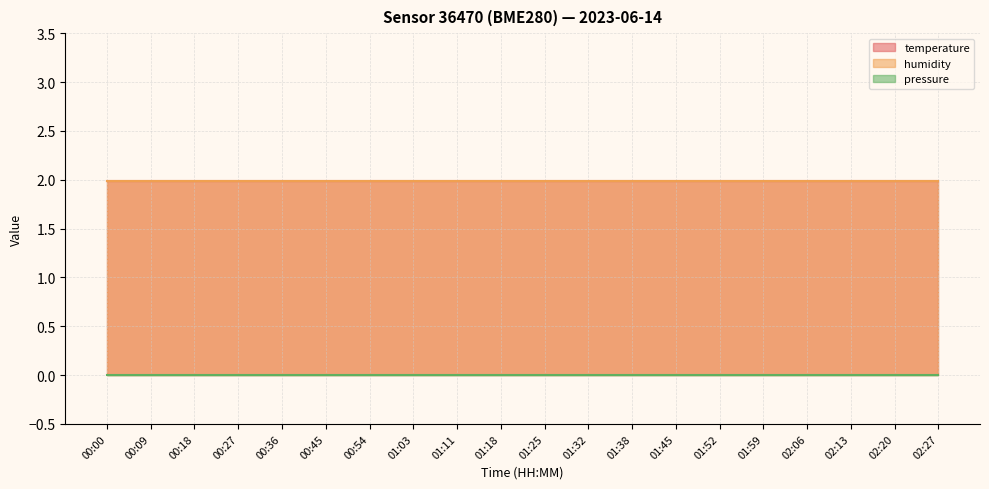

At which label is humidity closest to 1?

00:00